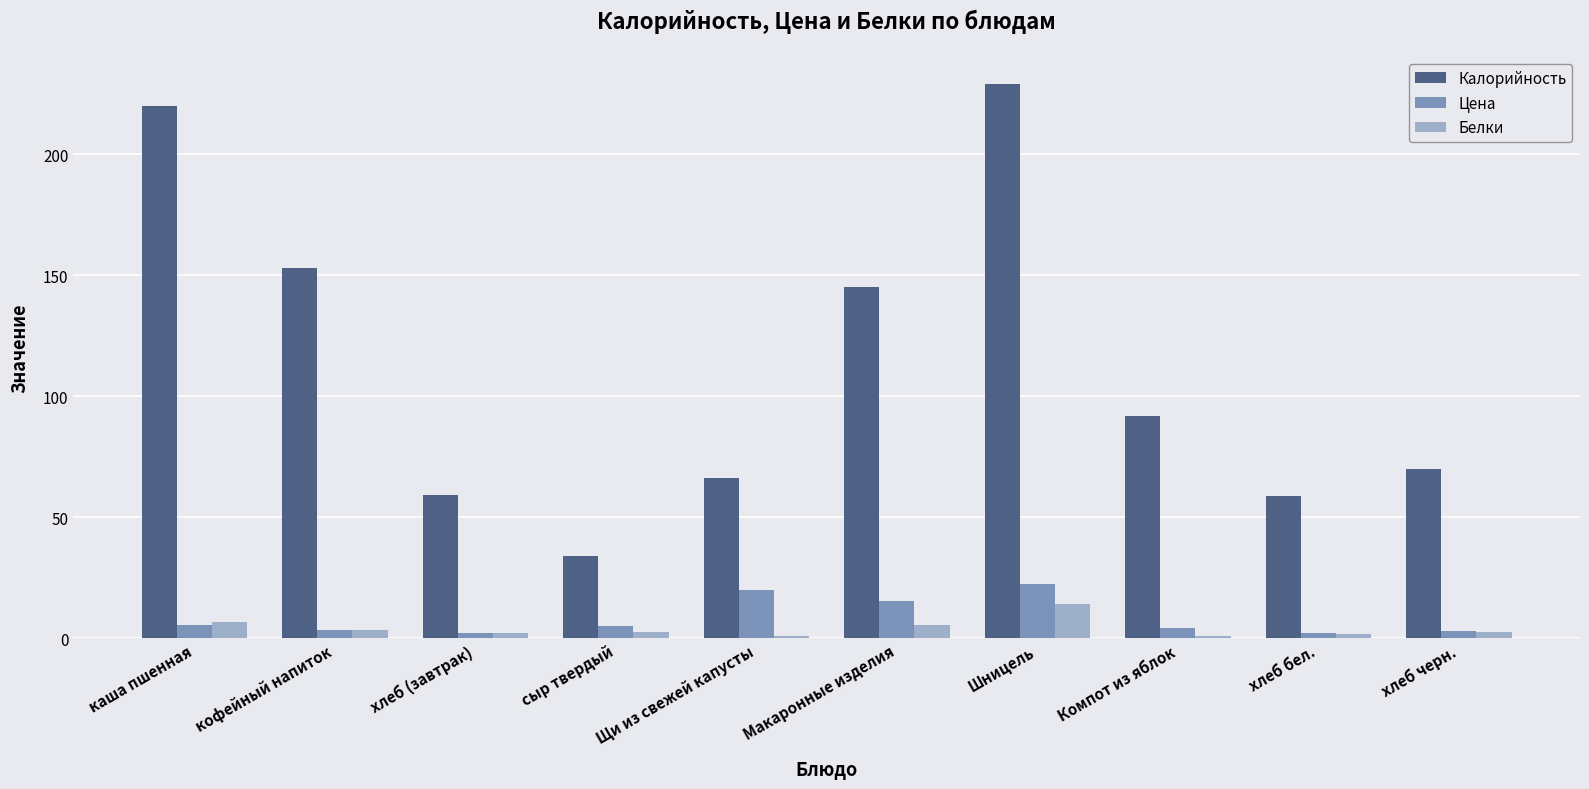

Is the value of Цена at хлеб черн. greater than the value of Калорийность at сыр твердый?

No